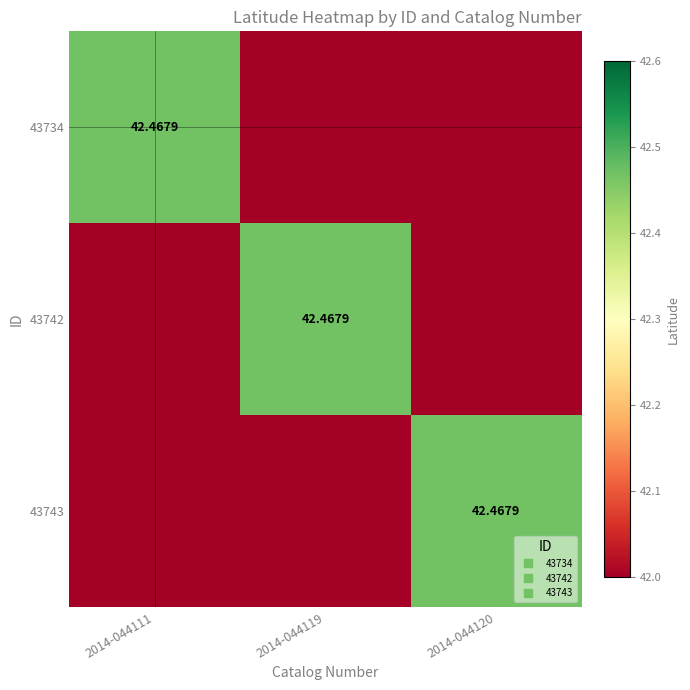

Where is 43743 nearest to the value 42?

2014-044111